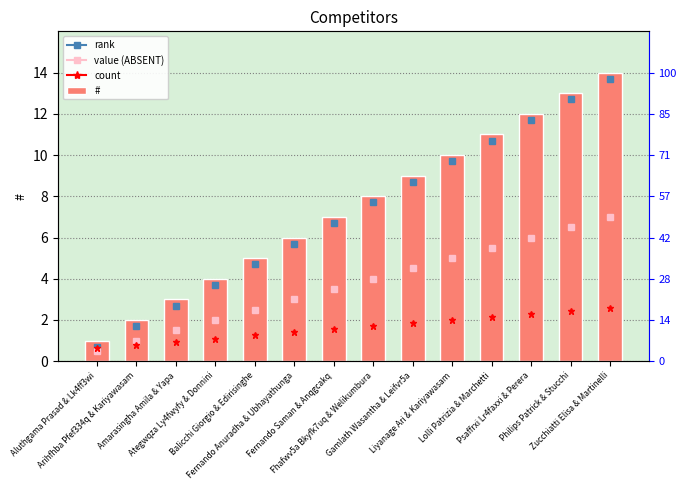

The chart shows a value of 9 at Gamlath Wasantha & Leifvr5a. True or false?

True